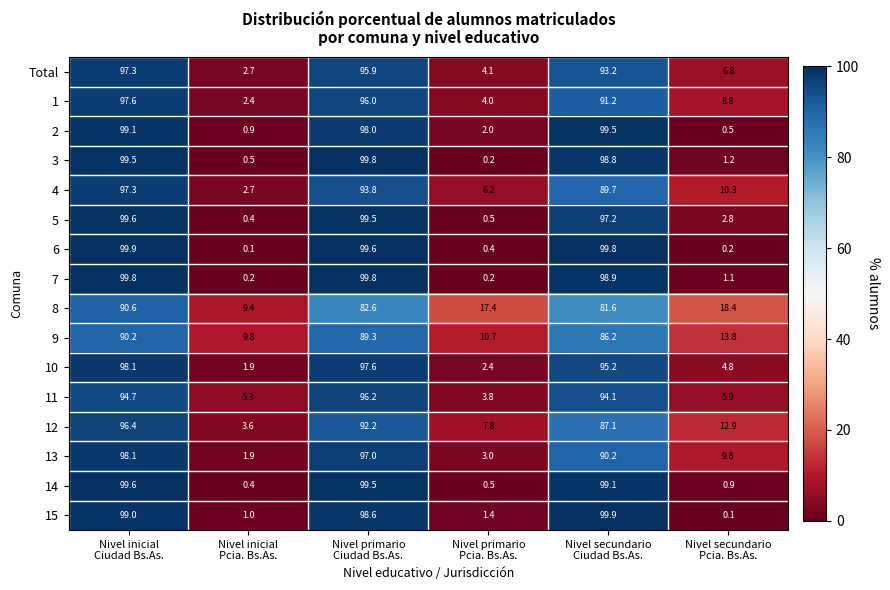

What is the greatest value displayed?

99.9